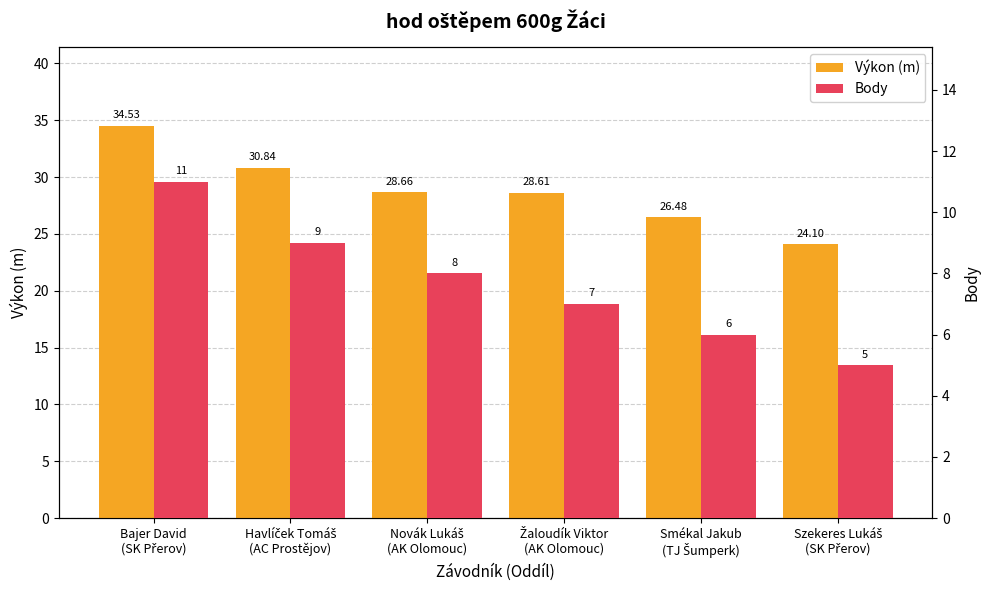

The Body series shows 8.0 at Novák Lukáš
(AK Olomouc). True or false?

True